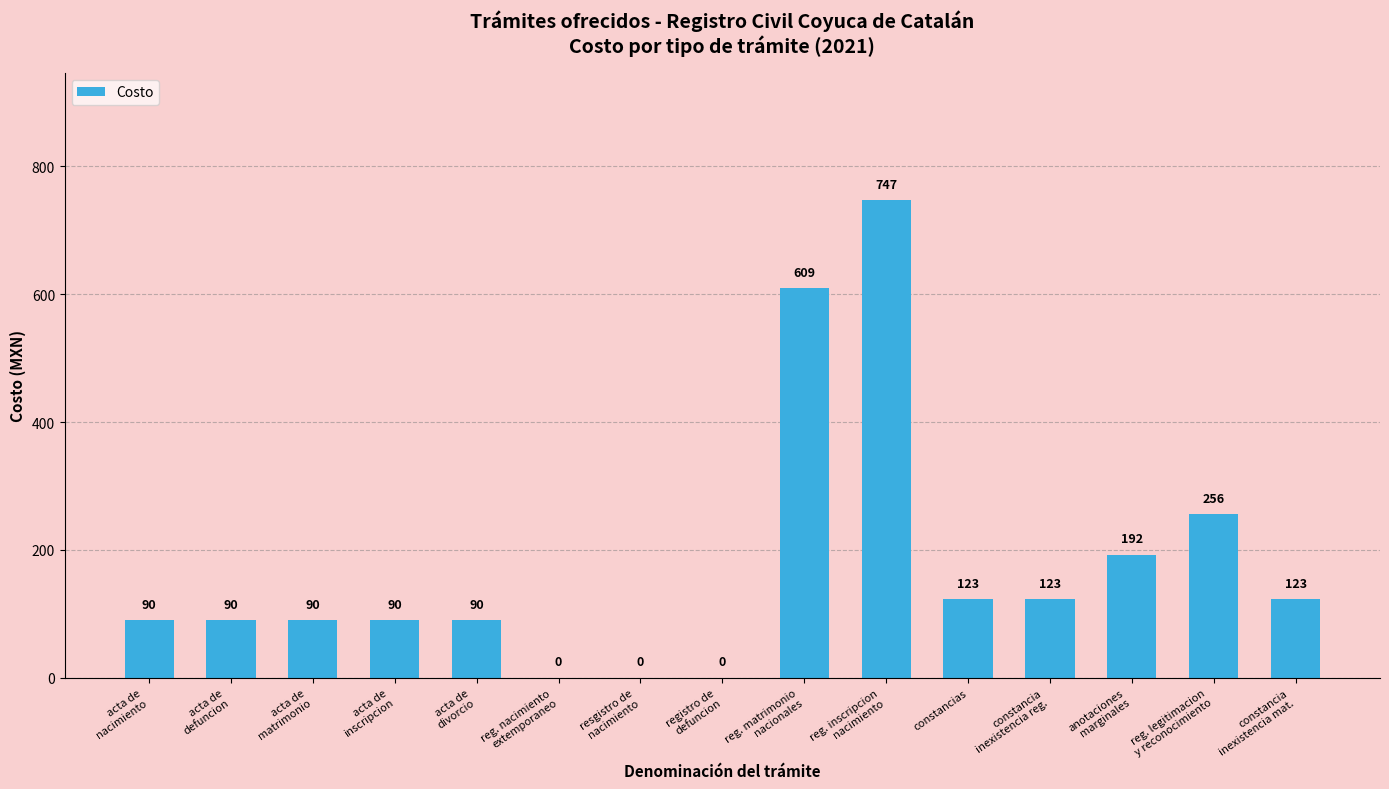

What is the ratio of the value at acta de
divorcio to the value at reg. legitimacion
y reconocimiento?

0.4